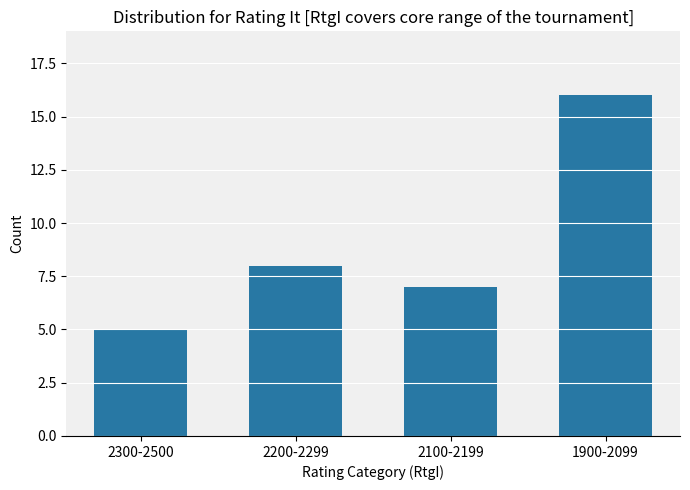

The value at 2300-2500 is 5. True or false?

True